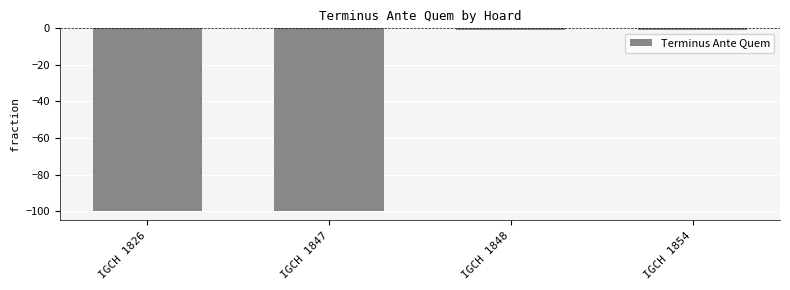

What is the smallest value displayed?

-100